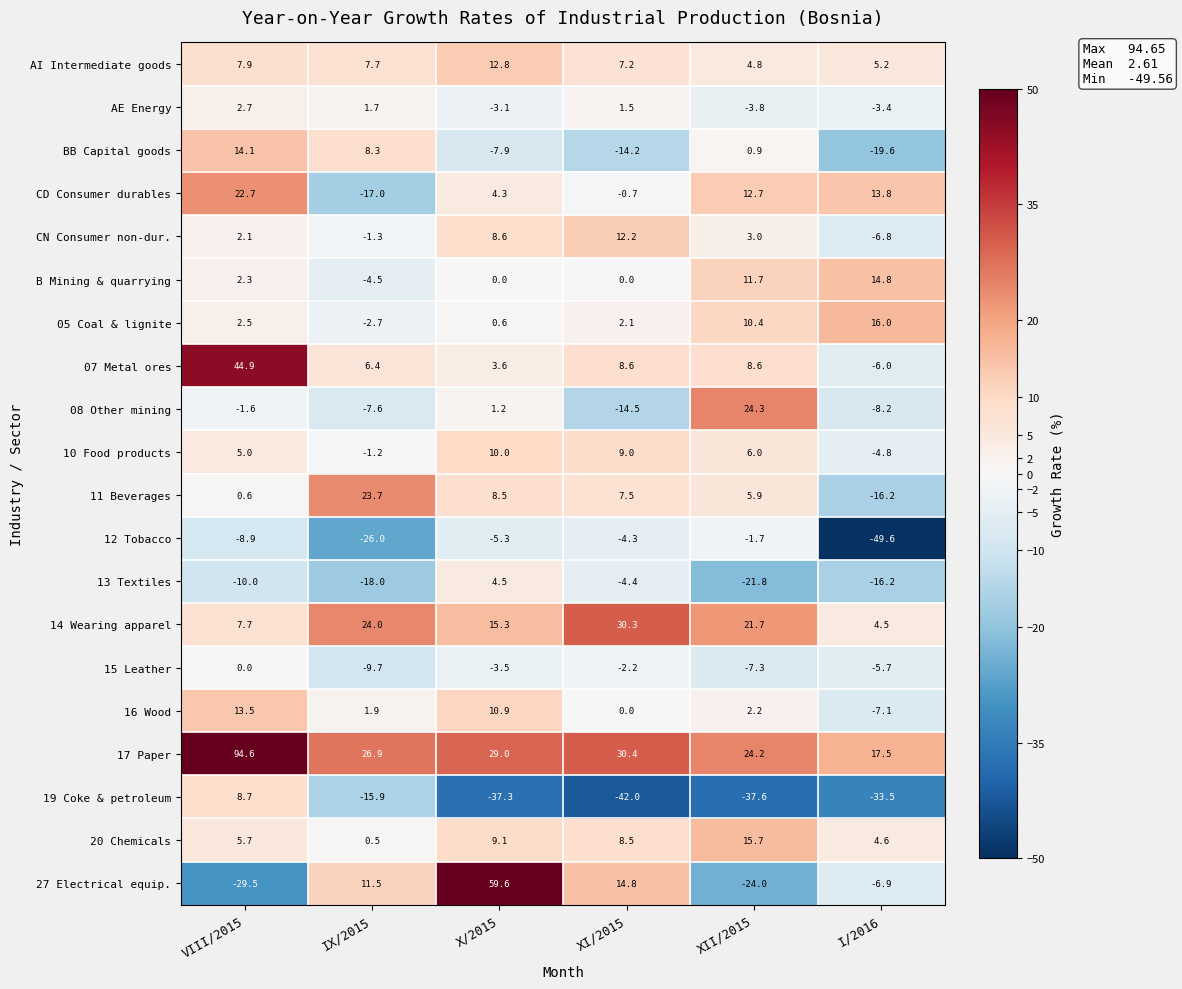

What is the minimum value for BB Capital goods?

-19.6